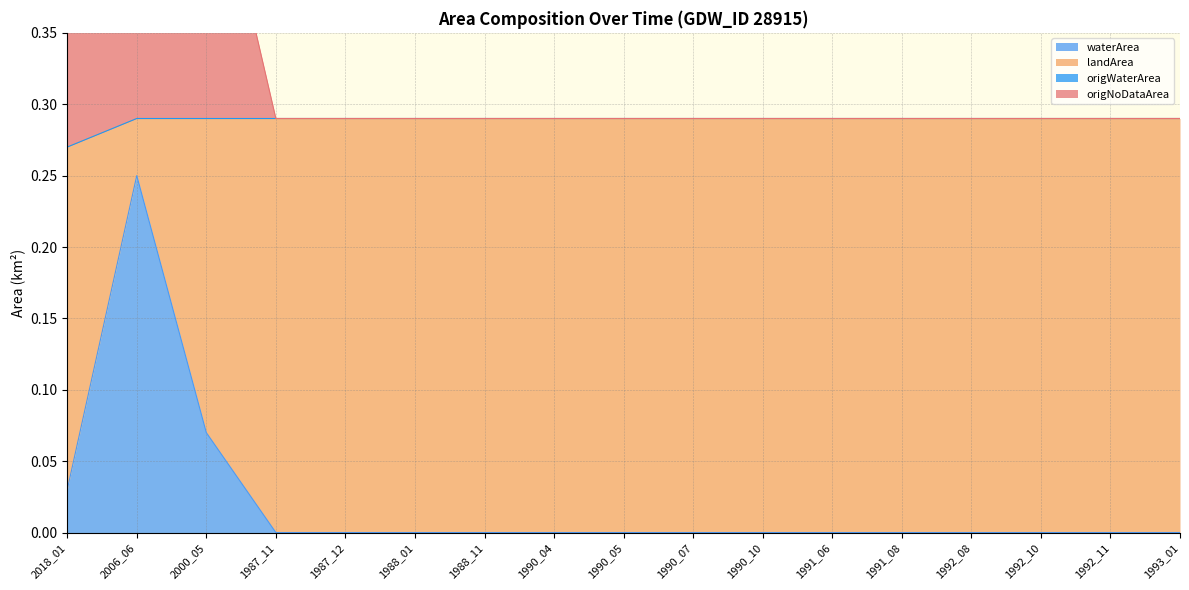

How many waterArea values are between 0 and 1?

17